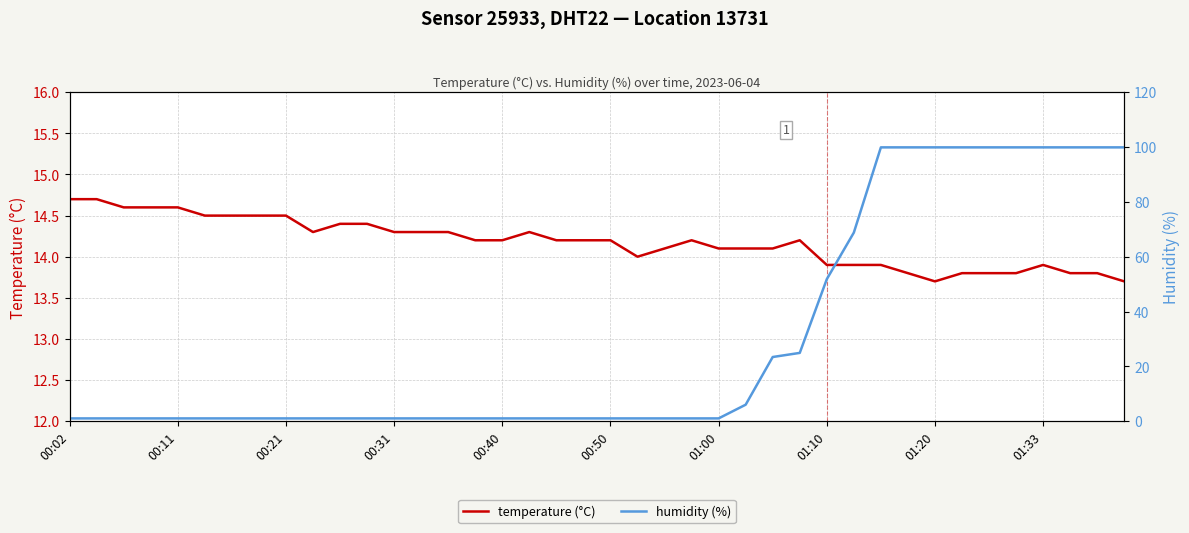

At which category is the sum across all series the highest?

30